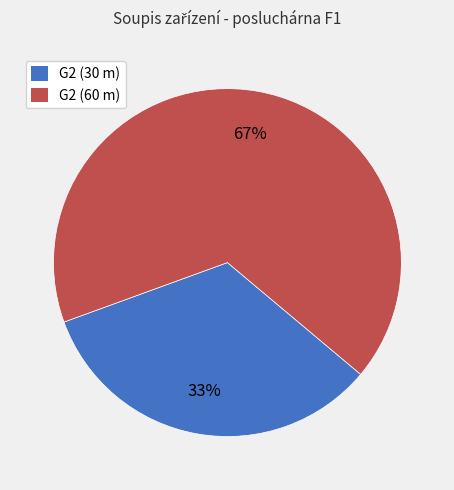

Rank the categories by value from highest to lowest.

G2 (60 m), G2 (30 m)